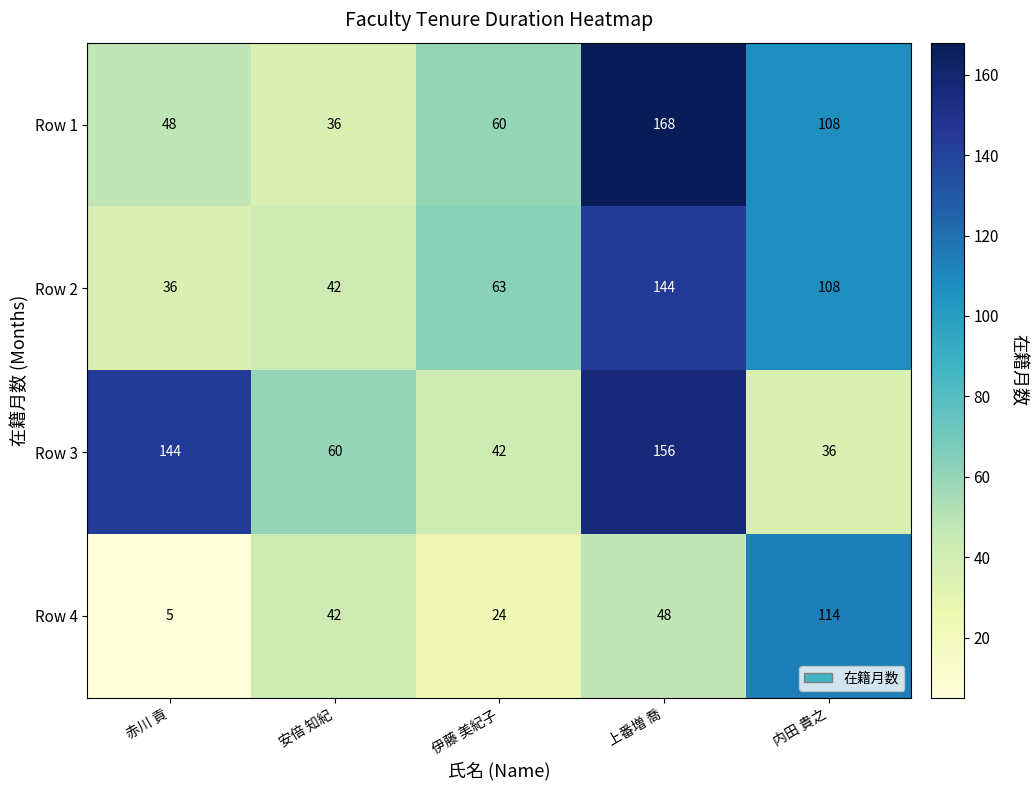

Which series has the largest range (max minus min)?

Row 1